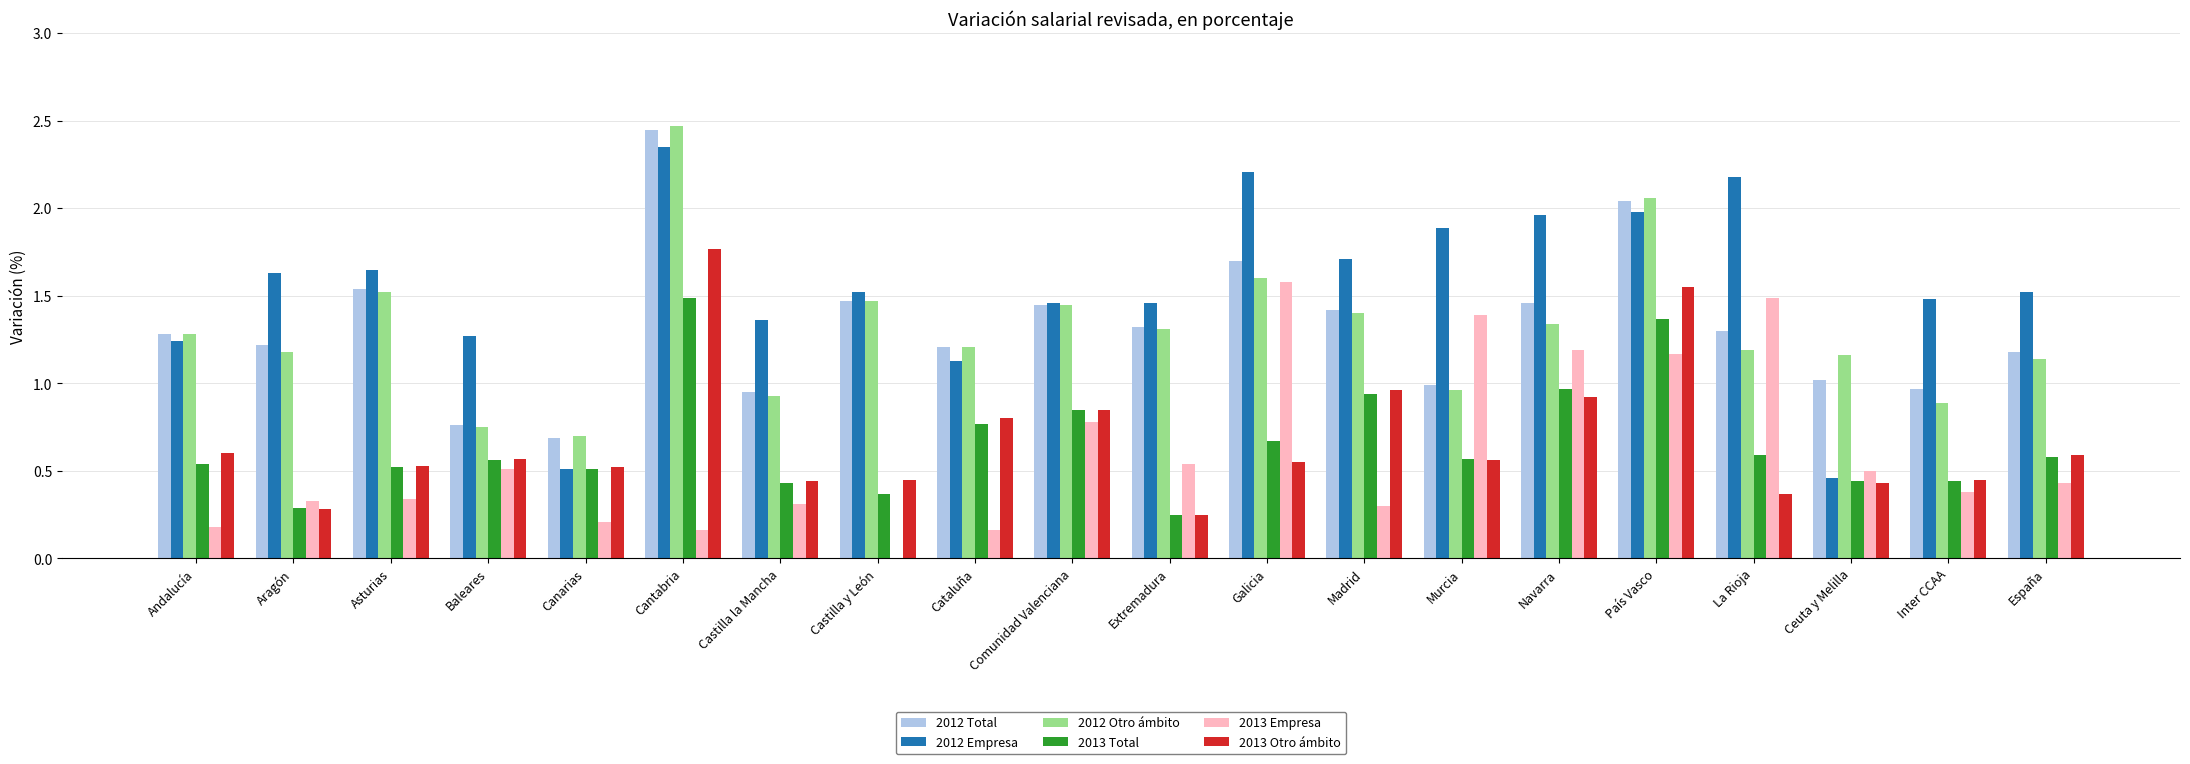

Which series has the largest range (max minus min)?

2012 Empresa